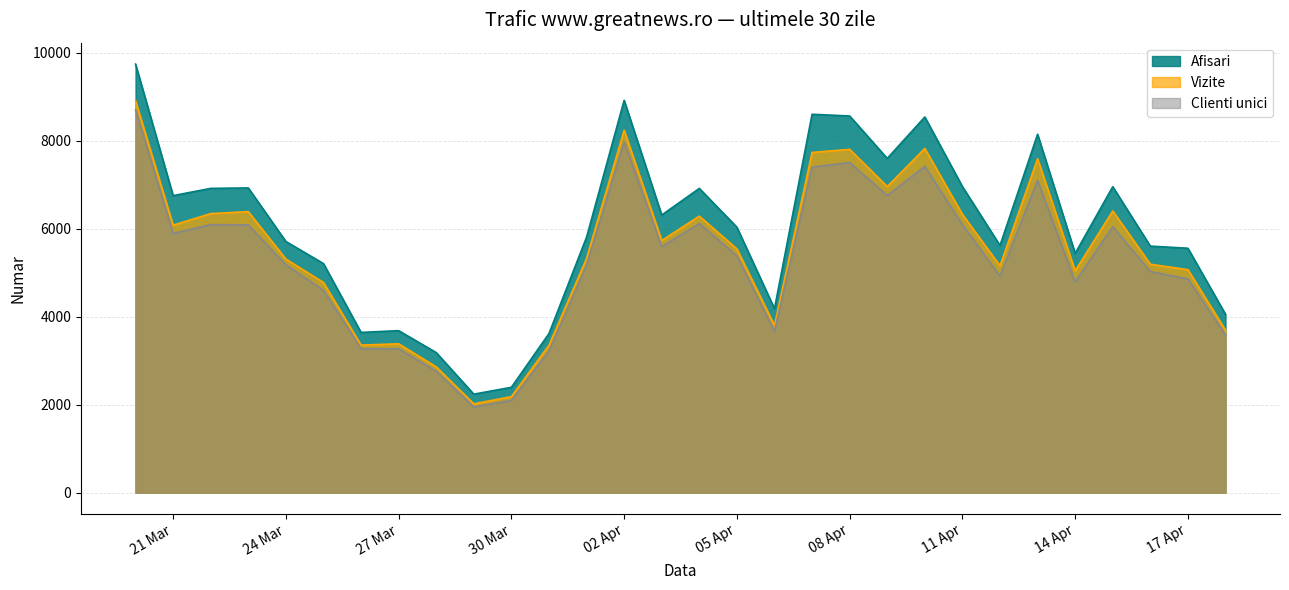

Where is the first local minimum for Afisari?

21 Mar